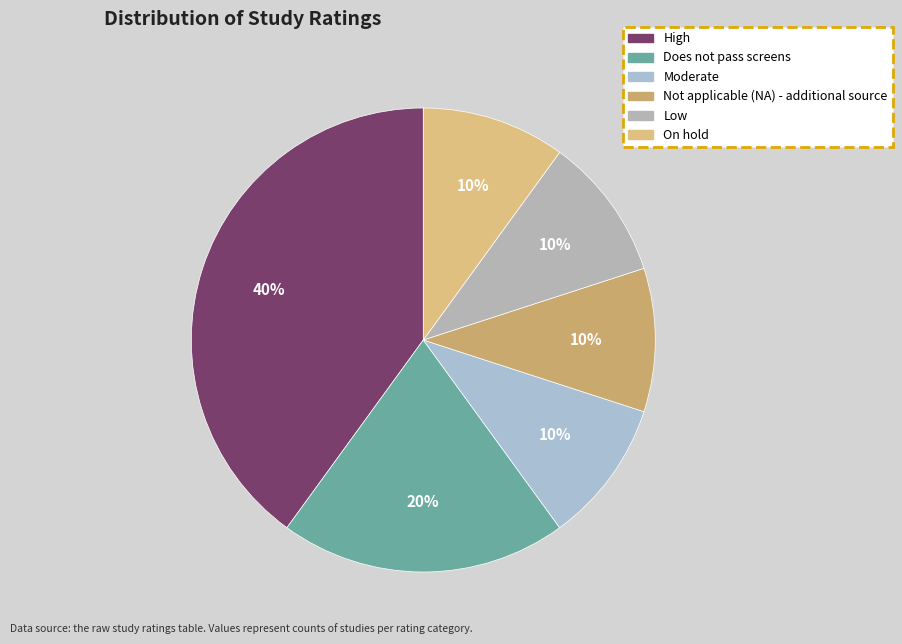

Is it true that Does not pass screens is 20% of the pie?

True